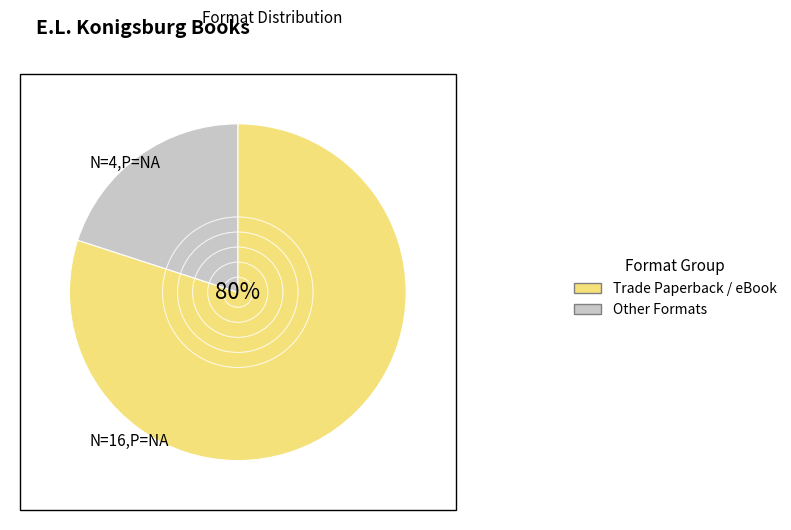

Combined, do Trade Paperback / eBook and Other Formats account for over 50%?

Yes